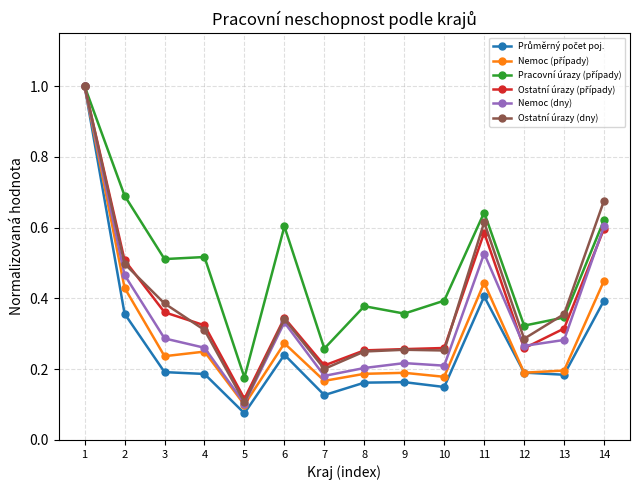

At which category does Ostatní úrazy (dny) reach its first local valley?

5